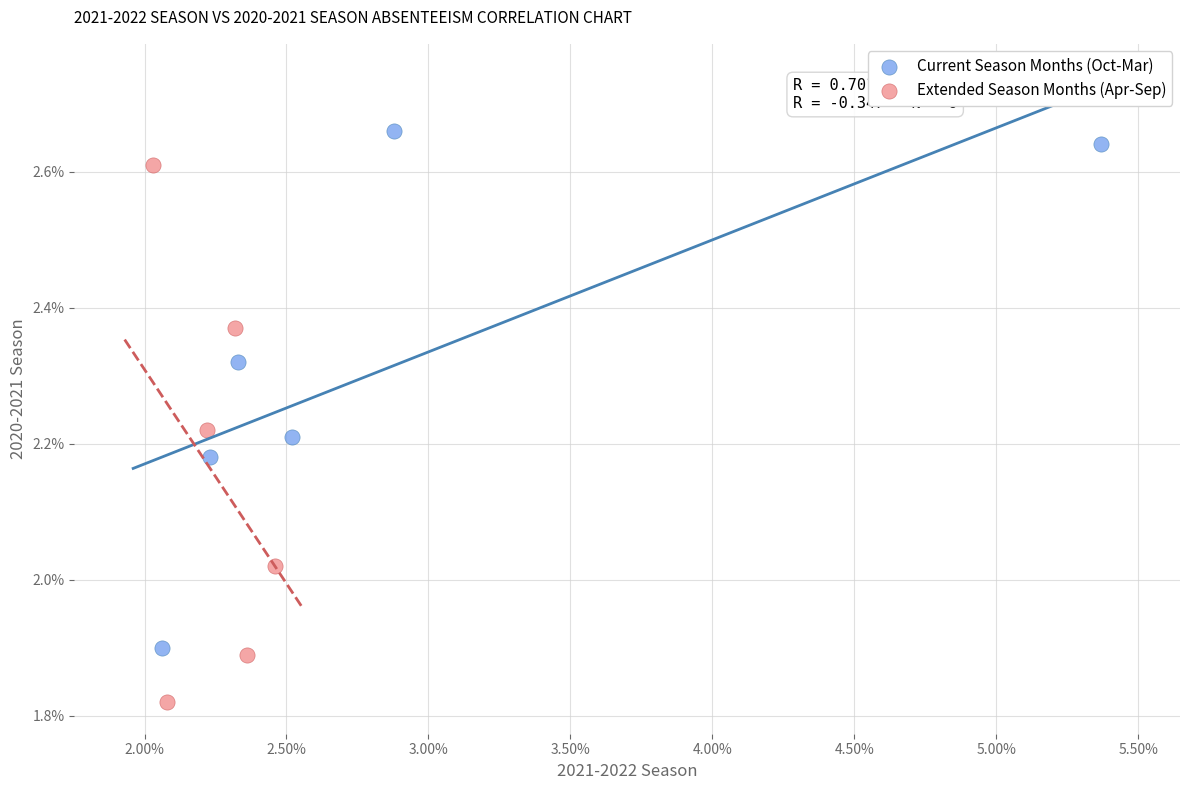

Which series contains the highest Y value?

Current Season Months (Oct-Mar)